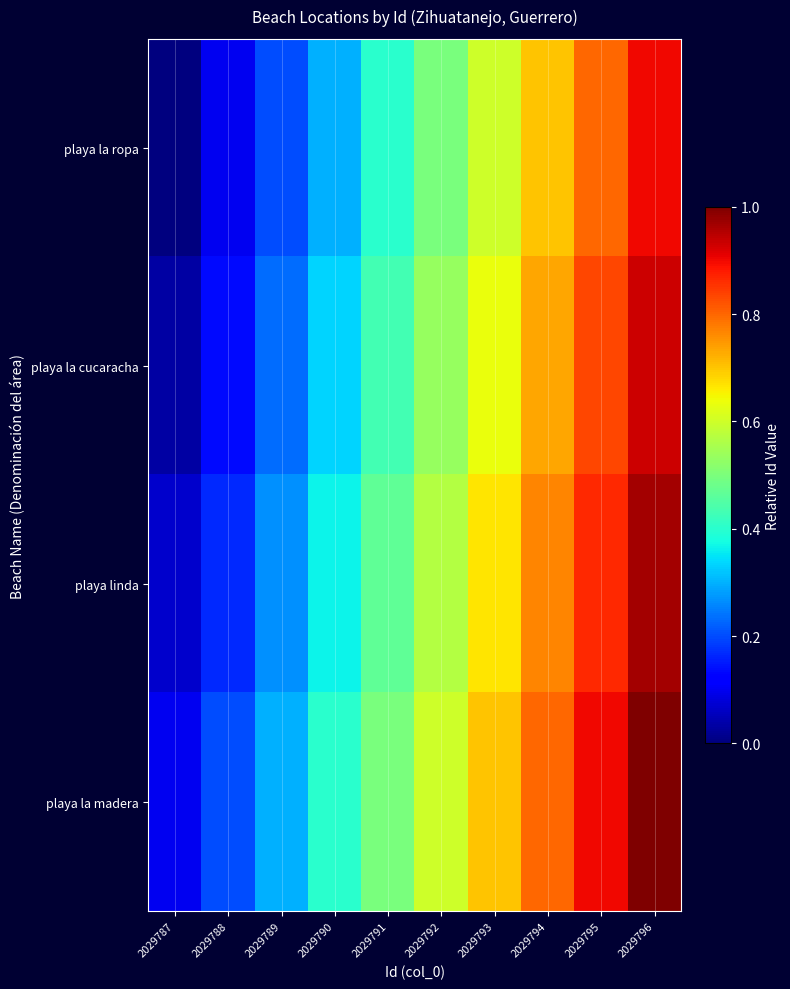

Reading left to right, extract all data points from this chart.

playa la ropa: 2029787=0.0	2029788=0.1	2029789=0.2	2029790=0.3	2029791=0.4	2029792=0.5	2029793=0.6	2029794=0.7	2029795=0.8	2029796=0.9
playa la cucaracha: 2029787=0.0	2029788=0.1	2029789=0.2	2029790=0.3	2029791=0.4	2029792=0.5	2029793=0.6	2029794=0.7	2029795=0.8	2029796=0.9
playa linda: 2029787=0.1	2029788=0.2	2029789=0.3	2029790=0.4	2029791=0.5	2029792=0.6	2029793=0.7	2029794=0.8	2029795=0.9	2029796=1.0
playa la madera: 2029787=0.1	2029788=0.2	2029789=0.3	2029790=0.4	2029791=0.5	2029792=0.6	2029793=0.7	2029794=0.8	2029795=0.9	2029796=1.0